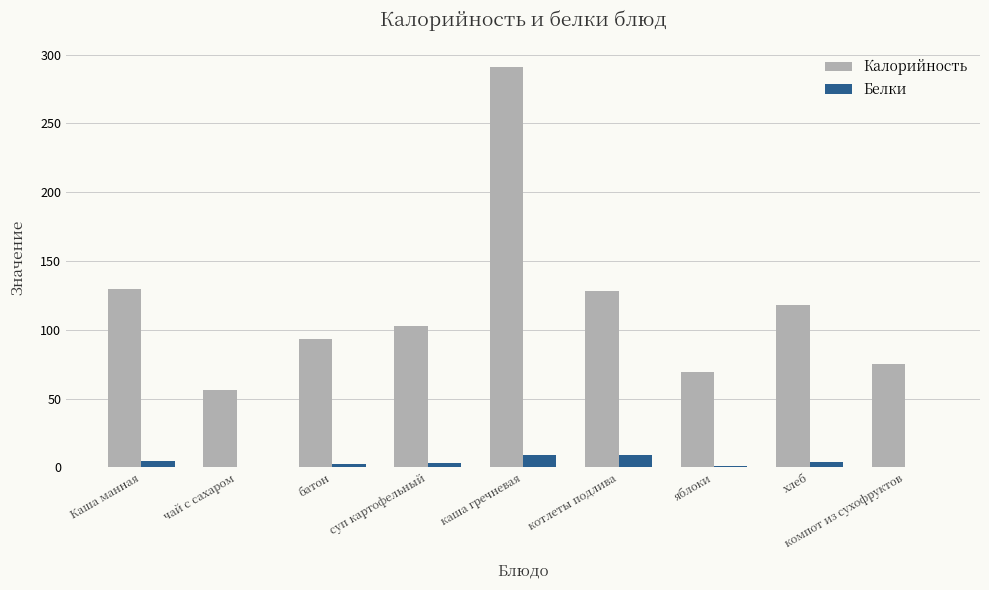

Count the number of data series in this chart.

2